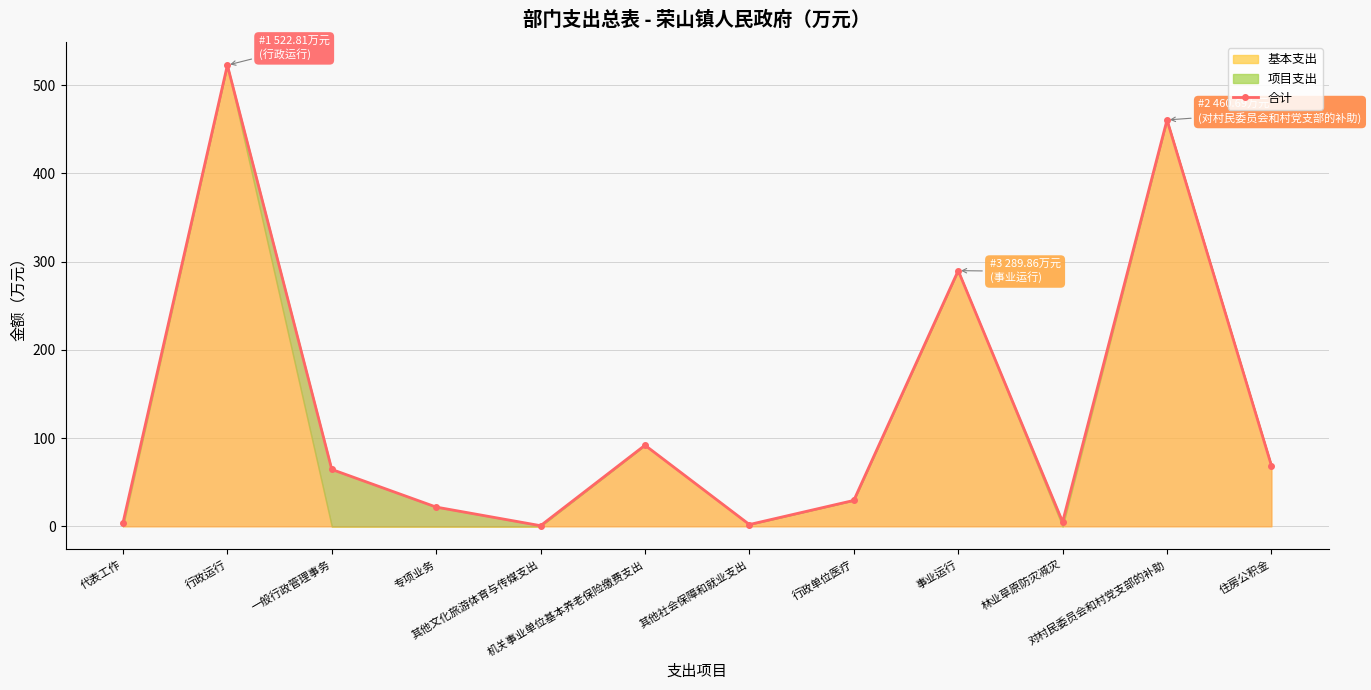

True or false: there are more than 2 points higher than both neighbors.

True